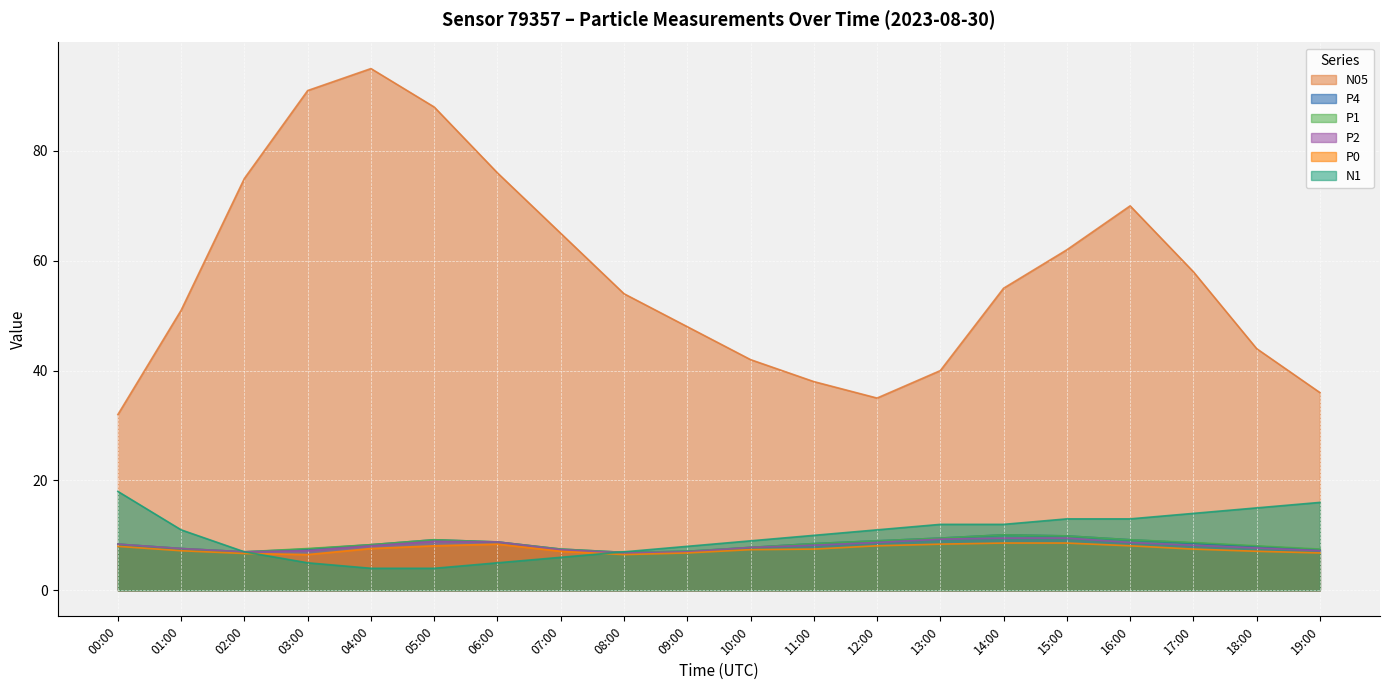

Which series ends up on top after the final intersection of P2 and N1?

N1